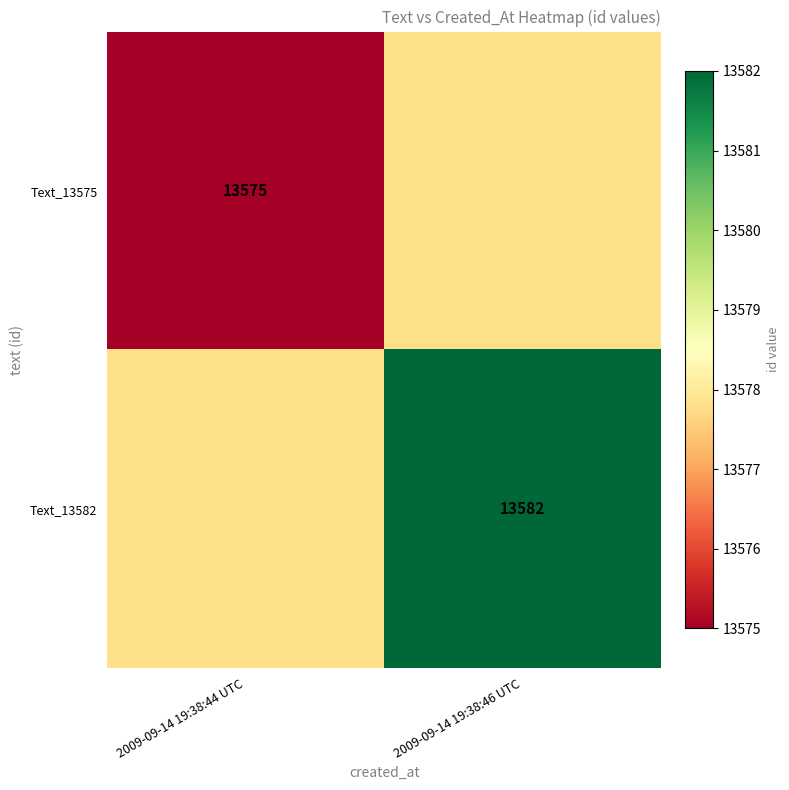

True or false: Text_13575 has a value of 21549 at 2009-09-14 19:38:44 UTC.

False